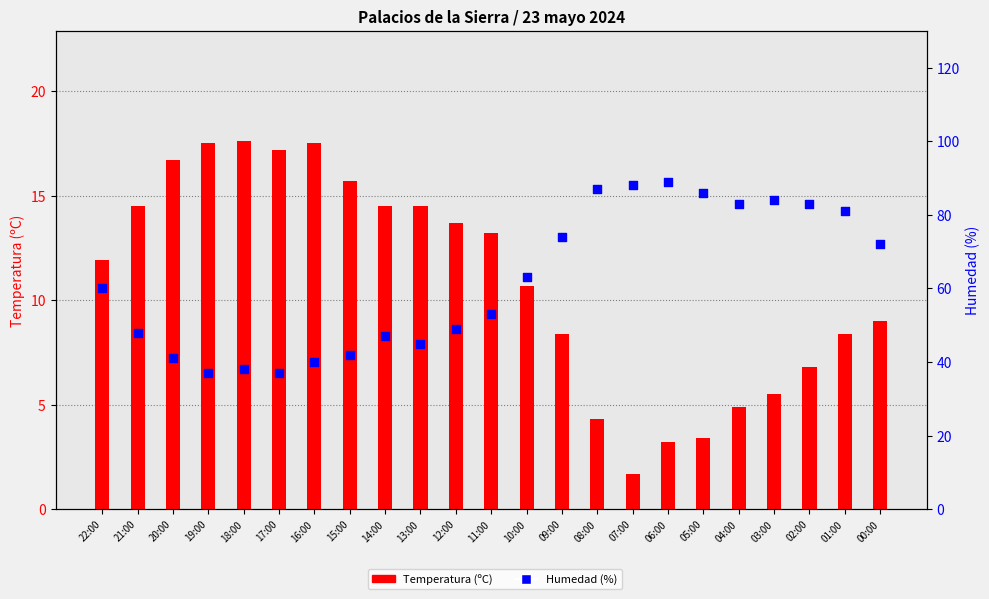

What are all the series names shown in the legend?

Temperatura (ºC), Humedad (%)